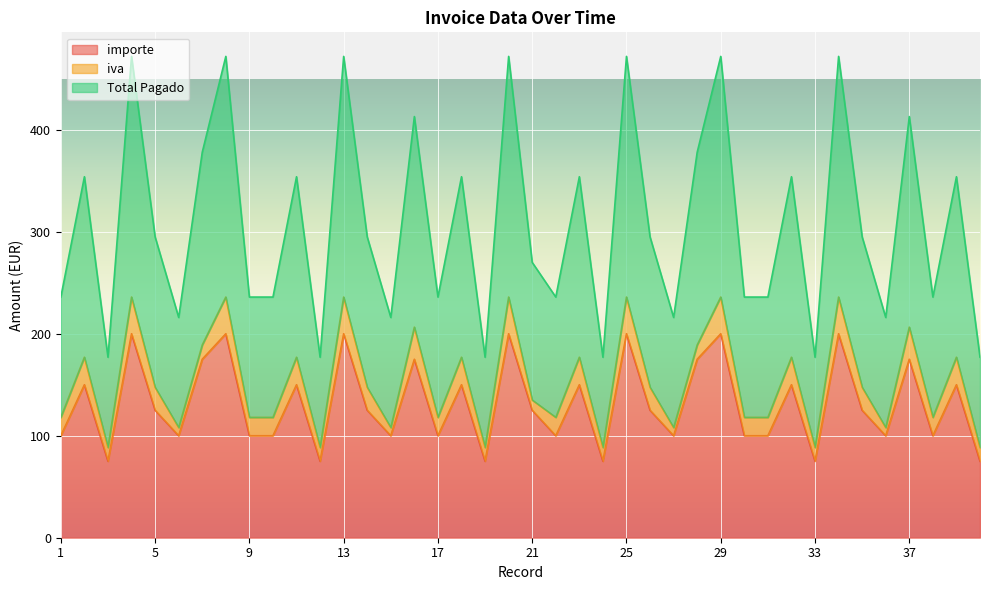

What is the difference between the maximum and minimum values in the importe series?

125.0